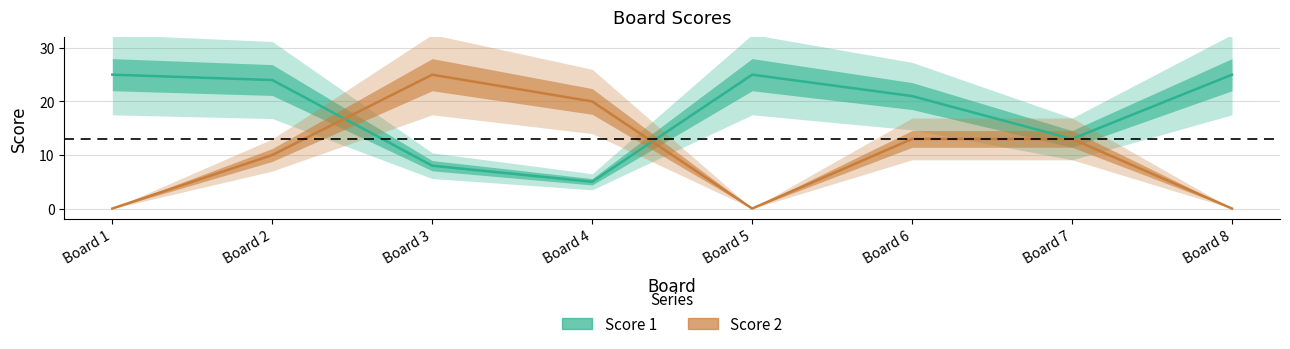

At which label is Score 1 closest to 15?

Board 7